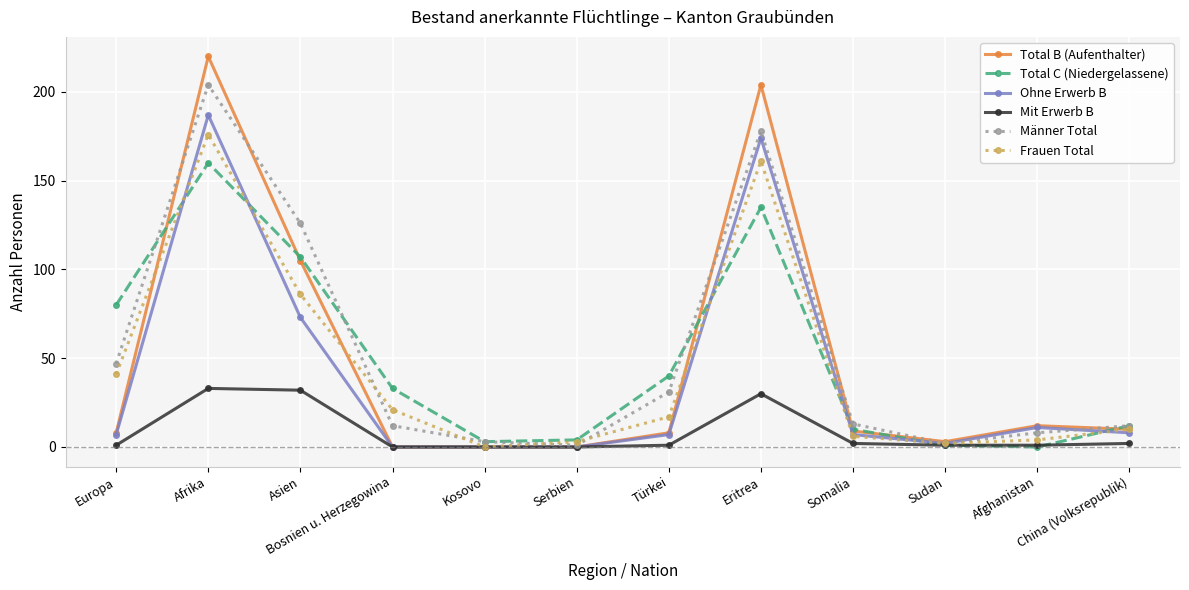

Where does the Männer Total series first go above 13?

Europa